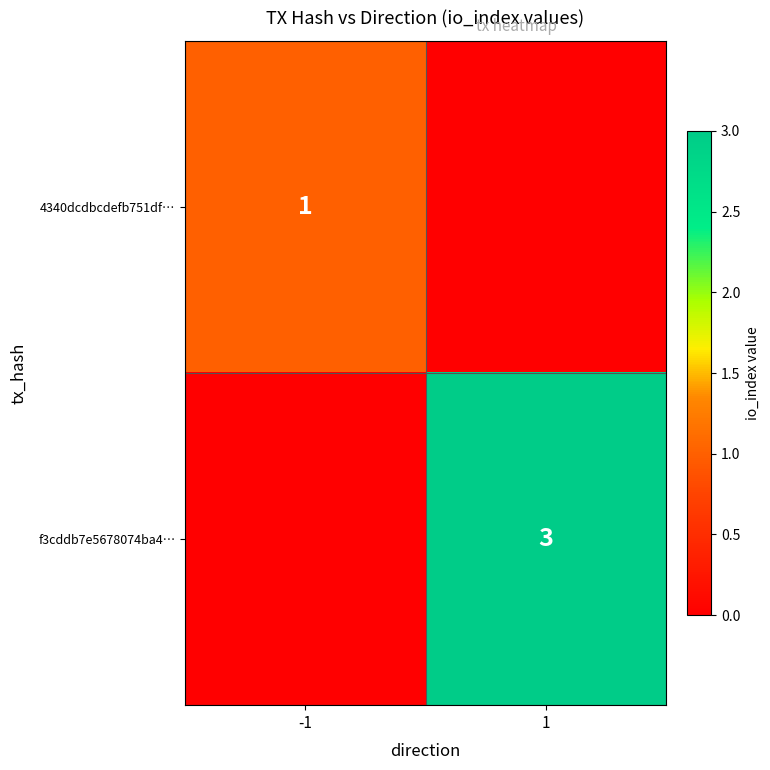

The f3cddb7e5678074ba4… series shows 2 at 1. True or false?

False